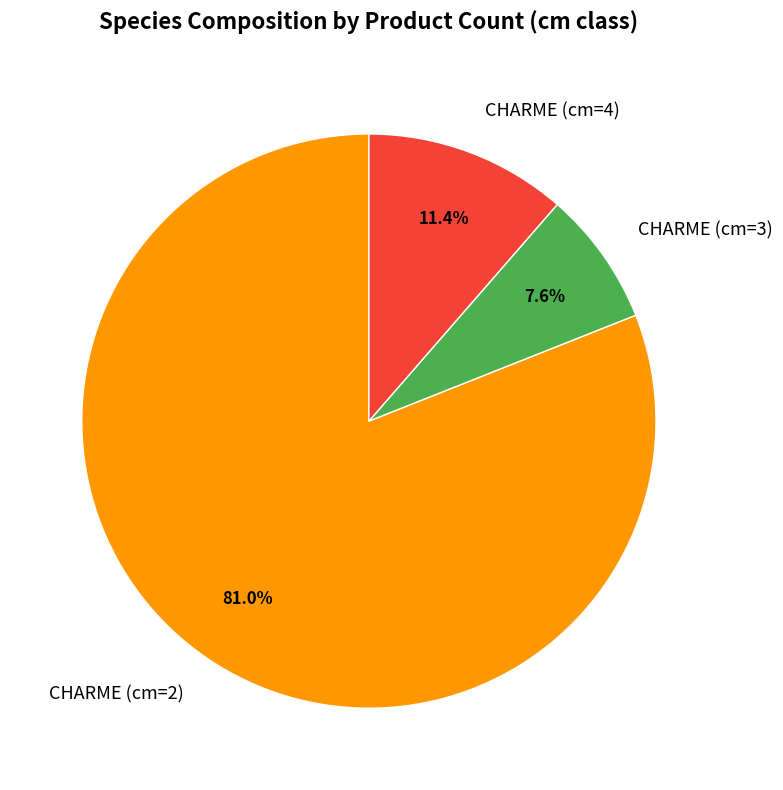

What is the smallest slice in the pie chart?

CHARME (cm=3)